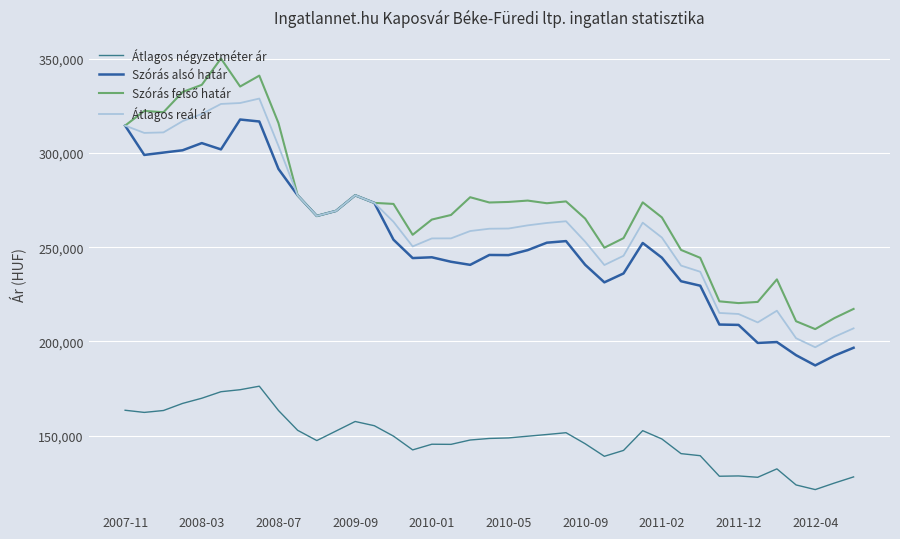

What is the value of the Átlagos reál ár point at the 17th from the left?

254710